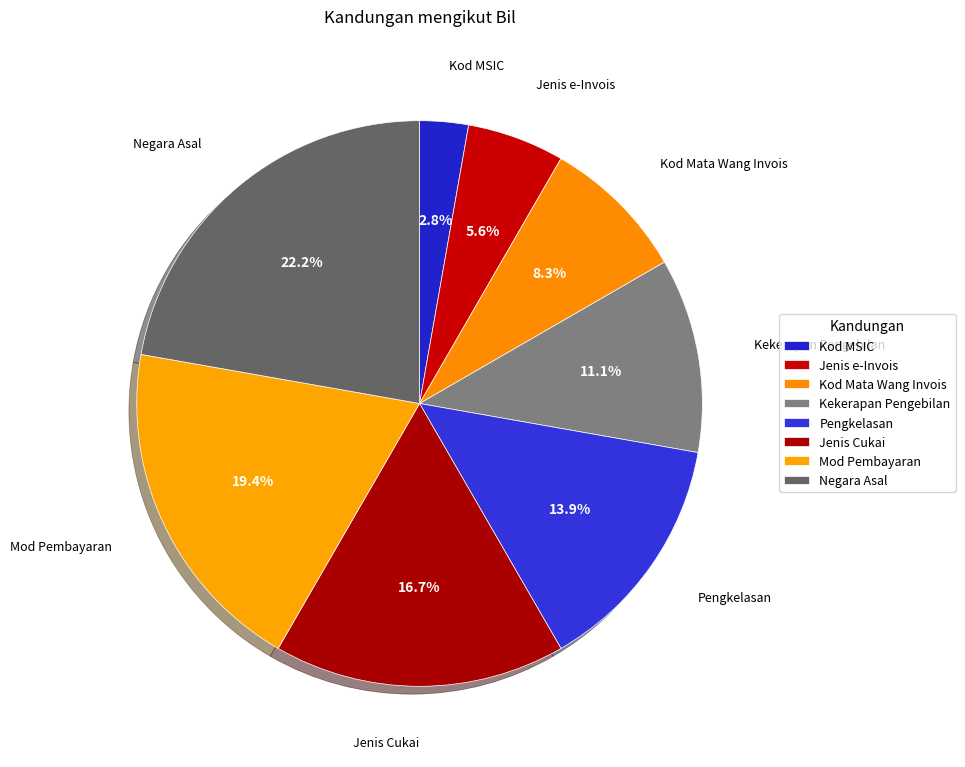

Is there a majority slice in this chart?

No